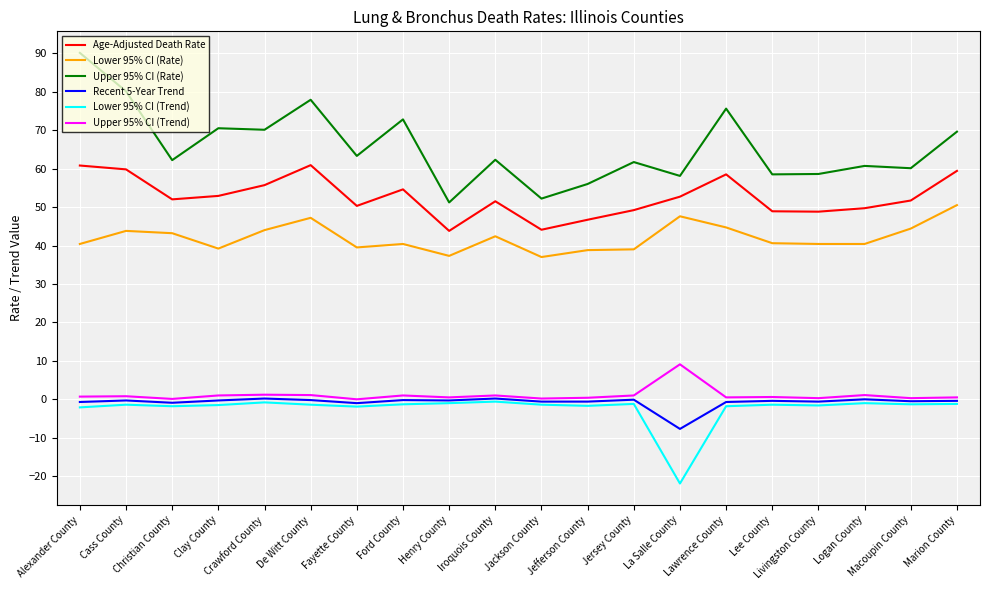

True or false: Lower 95% CI (Trend) and Upper 95% CI (Rate) cross at least once.

False